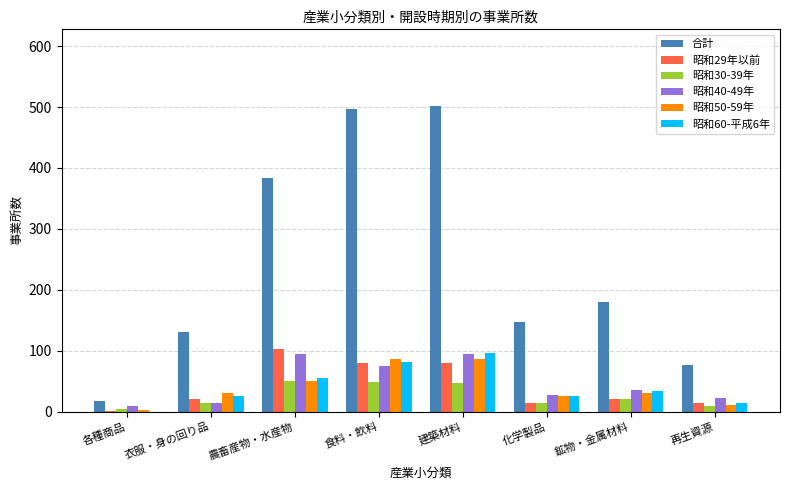

Where is 昭和50-59年 nearest to the value 44?

農畜産物・水産物